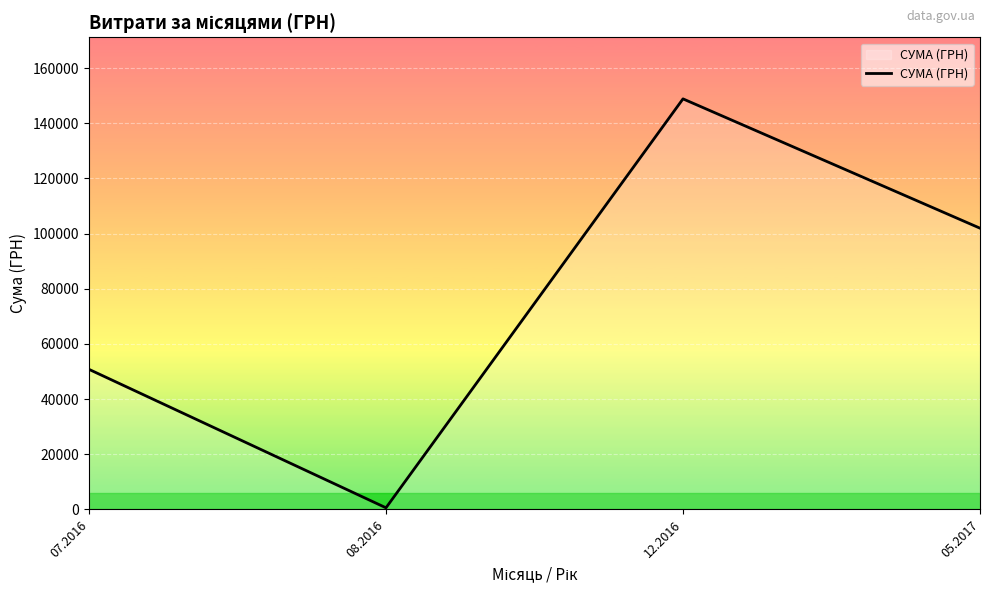

The chart shows a value of 256164.7 at 12.2016. True or false?

False